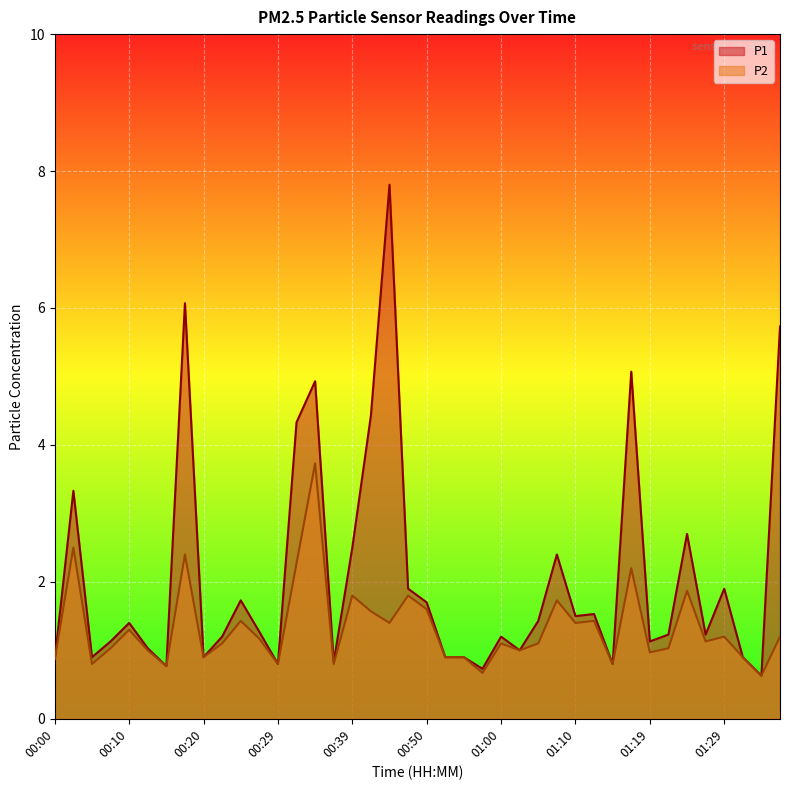

Reading right to left, list all the values displayed in this chart.

P1: 01:37=5.7	01:34=0.6	01:32=0.9	01:29=1.9	01:27=1.2	01:24=2.7	01:22=1.2	01:19=1.1	01:17=5.1	01:14=0.8	01:12=1.5	01:10=1.5	01:07=2.4	01:05=1.4	01:02=1.0	01:00=1.2	00:57=0.7	00:55=0.9	00:52=0.9	00:50=1.7	00:47=1.9	00:45=7.8	00:42=4.4	00:39=2.5	00:37=0.8	00:34=4.9	00:32=4.3	00:29=0.8	00:27=1.3	00:24=1.7	00:22=1.2	00:20=0.9	00:17=6.1	00:15=0.8	00:12=1.0	00:10=1.4	00:07=1.1	00:05=0.9	00:02=3.3	00:00=0.9
P2: 01:37=1.2	01:34=0.6	01:32=0.9	01:29=1.2	01:27=1.1	01:24=1.9	01:22=1.0	01:19=1.0	01:17=2.2	01:14=0.8	01:12=1.4	01:10=1.4	01:07=1.7	01:05=1.1	01:02=1.0	01:00=1.1	00:57=0.7	00:55=0.9	00:52=0.9	00:50=1.6	00:47=1.8	00:45=1.4	00:42=1.6	00:39=1.8	00:37=0.8	00:34=3.7	00:32=2.3	00:29=0.8	00:27=1.2	00:24=1.4	00:22=1.1	00:20=0.9	00:17=2.4	00:15=0.8	00:12=1.0	00:10=1.3	00:07=1.0	00:05=0.8	00:02=2.5	00:00=0.9